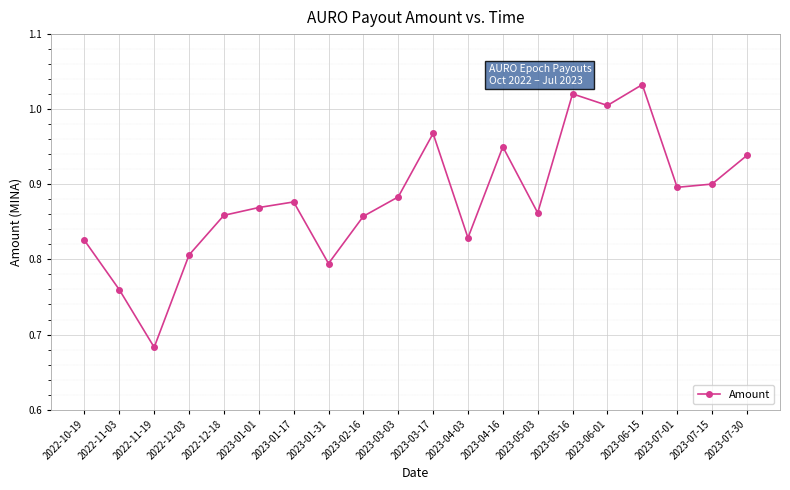

How many lines are shown in the chart?

1